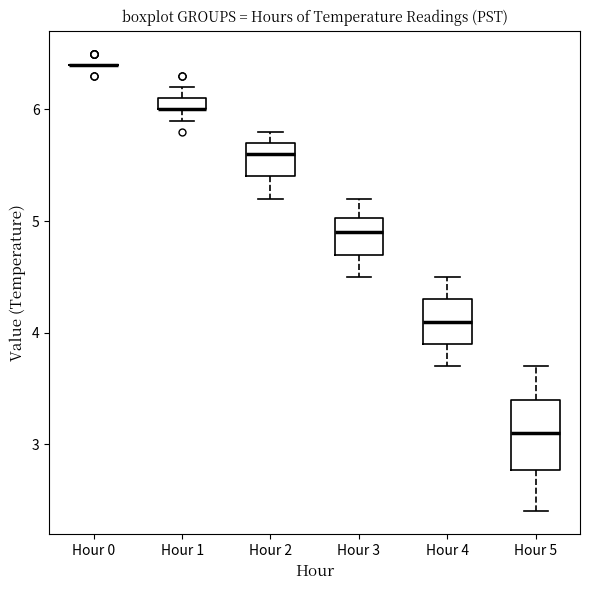

Where does the upper whisker of the box for Hour 3 end on the y-axis? The values are not printed on the chart, so give them approximately, as read against the axis.

5.2